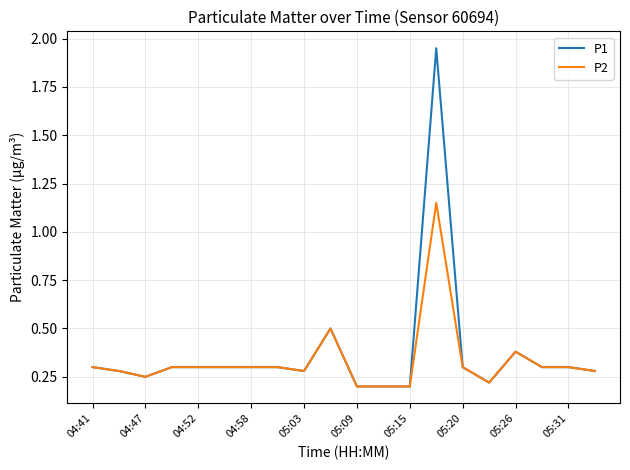

Which series has the largest range (max minus min)?

P1